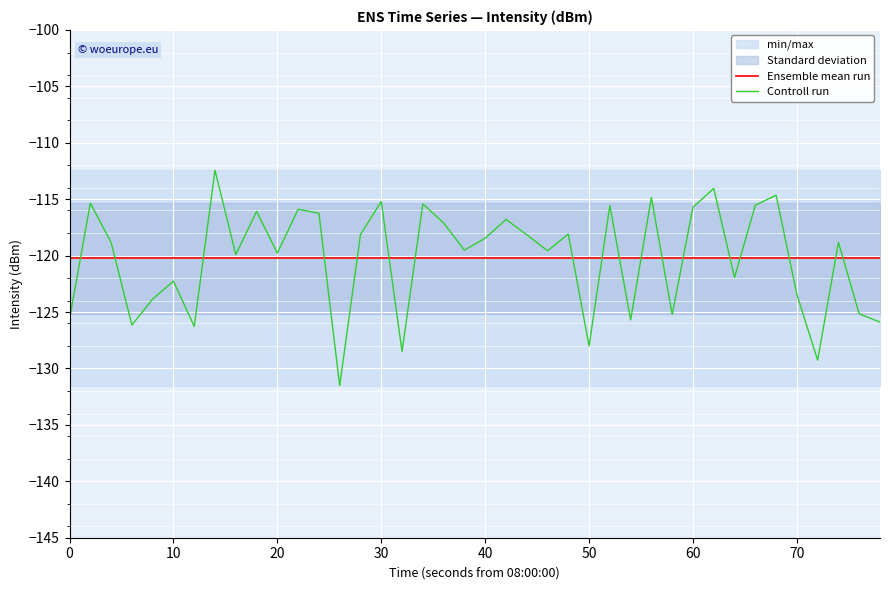

Rank the series by their maximum value, from lowest to highest.

Ensemble mean run, Controll run